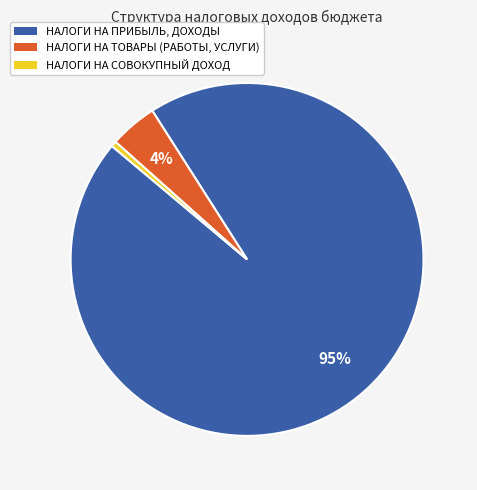

Is НАЛОГИ НА ПРИБЫЛЬ, ДОХОДЫ the majority of the pie?

Yes